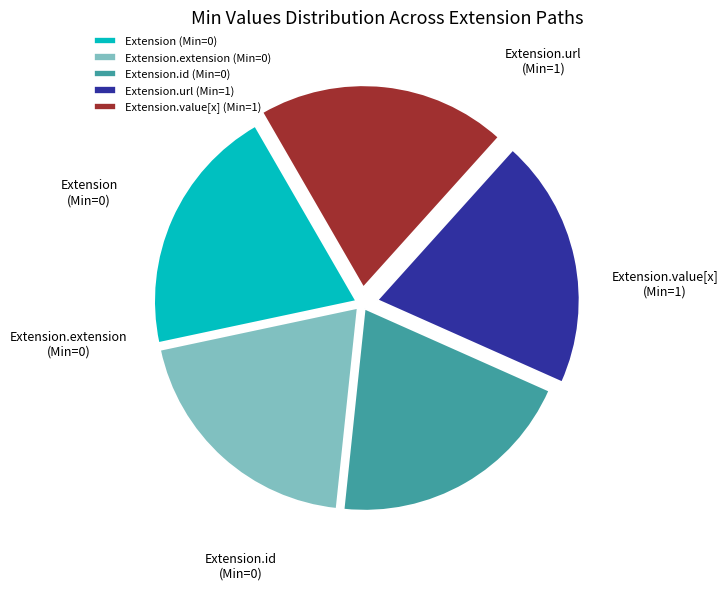

True or false: Extension.extension (Min=0) accounts for 20% of the total.

True